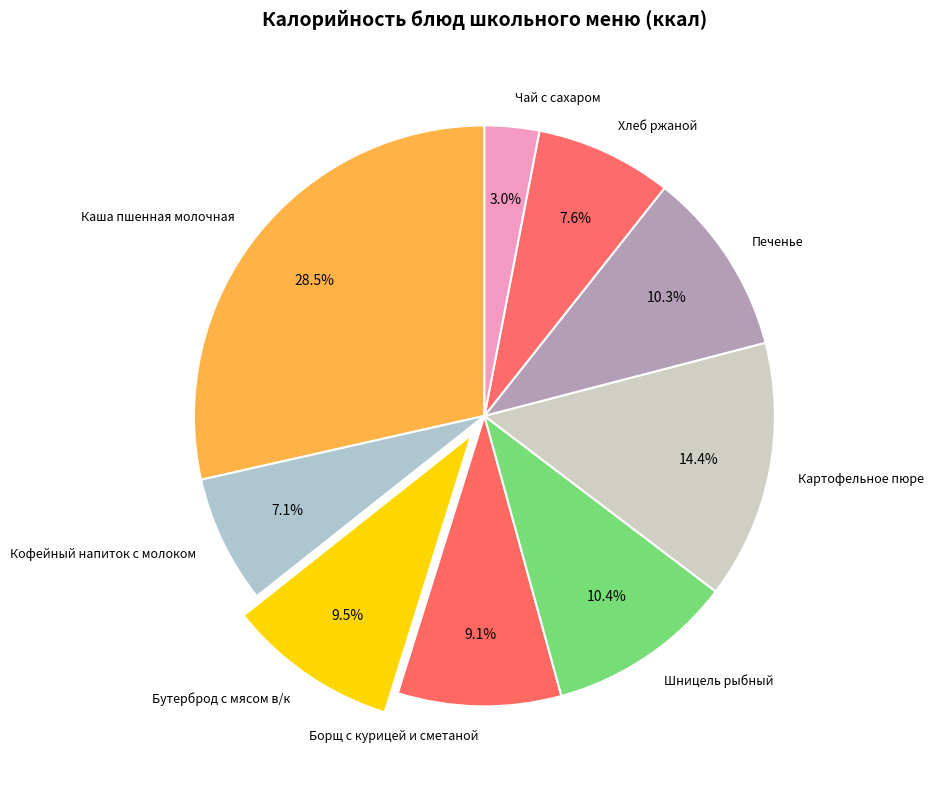

What percentage is the Борщ с курицей и сметаной slice, to the nearest percent?

9%